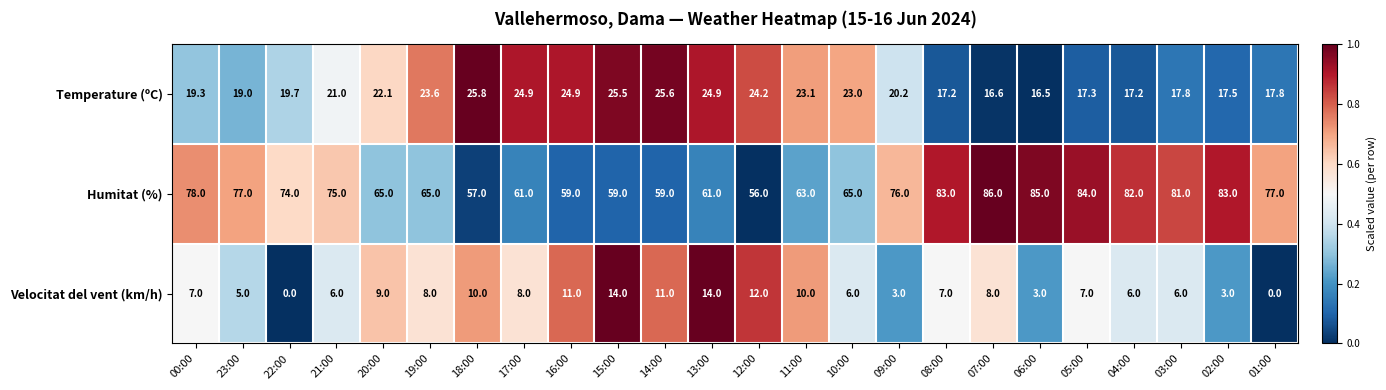

List the series in order of their overall mean, highest first.

Humitat (%), Temperature (ºC), Velocitat del vent (km/h)